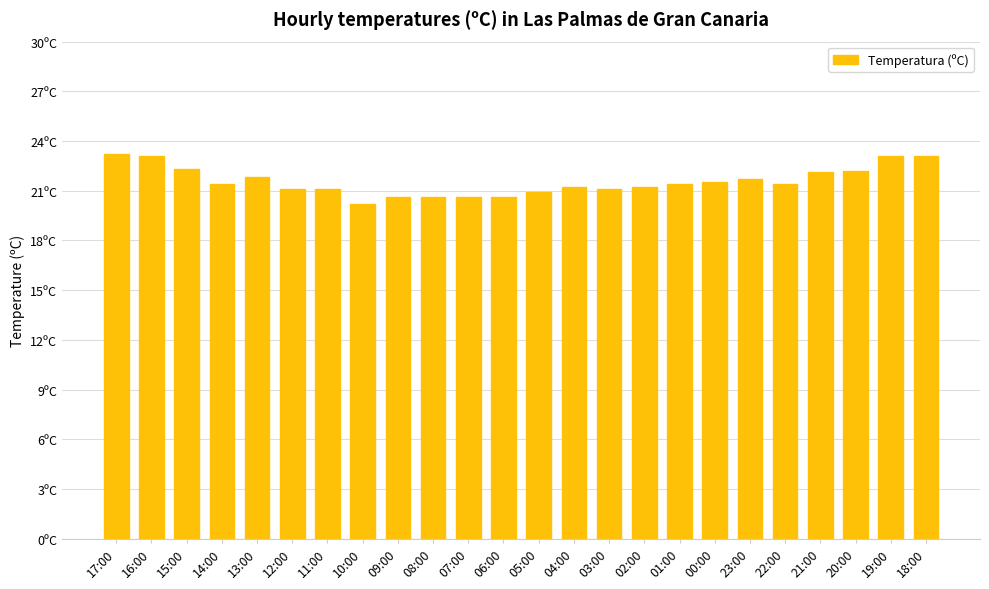

List the labels in order of value, smallest first.

10:00, 09:00, 08:00, 07:00, 06:00, 05:00, 12:00, 11:00, 03:00, 04:00, 02:00, 14:00, 01:00, 22:00, 00:00, 23:00, 13:00, 21:00, 20:00, 15:00, 16:00, 19:00, 18:00, 17:00